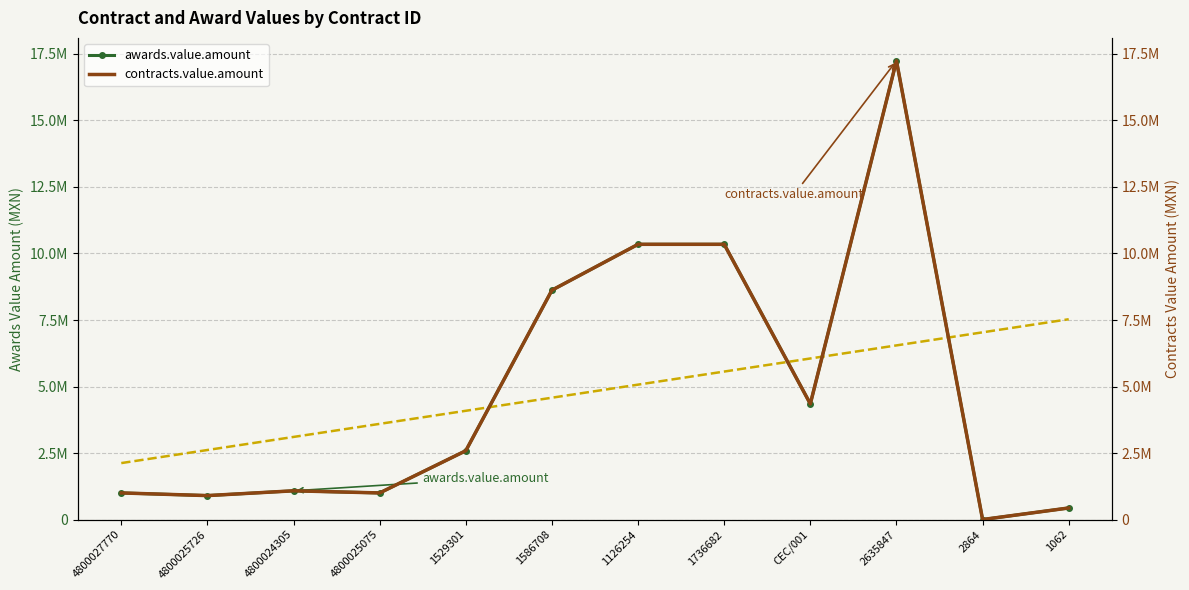

What is the value of the contracts.value.amount point at the 11th from the left?

445.4